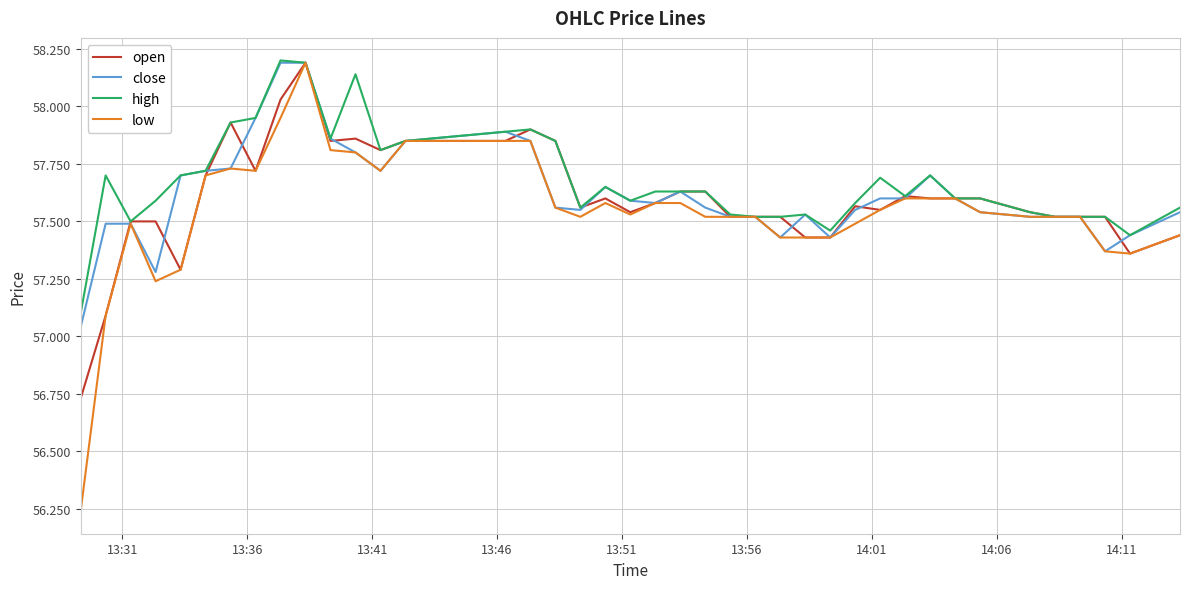

What is the maximum value shown in the chart?

58.2